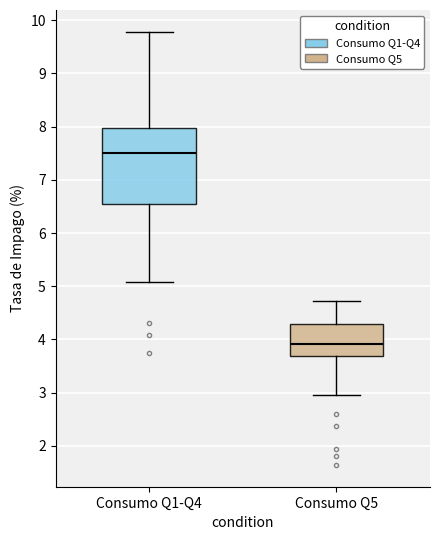

Reading left to right, transcribe this box plot: for each box, give where its median line is, the range the box spans, and where its two whiskers end, as read against the y-axis. The values are not printed on the chart, so give them approximately, as read against the axis.

Consumo Q1-Q4: median 7.5, box 6.6 to 8.0, whiskers 5.1 to 9.8
Consumo Q5: median 3.9, box 3.7 to 4.3, whiskers 3.0 to 4.7